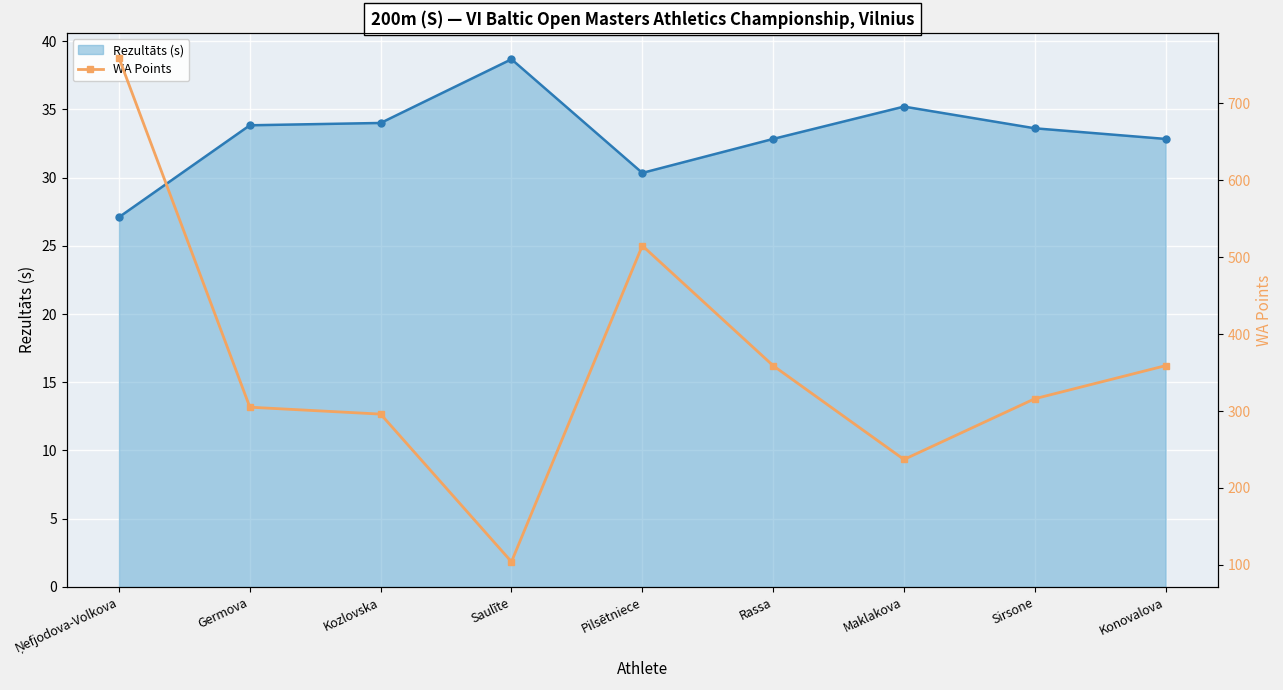

True or false: Rezultāts (s) and WA Points intersect in this chart.

False